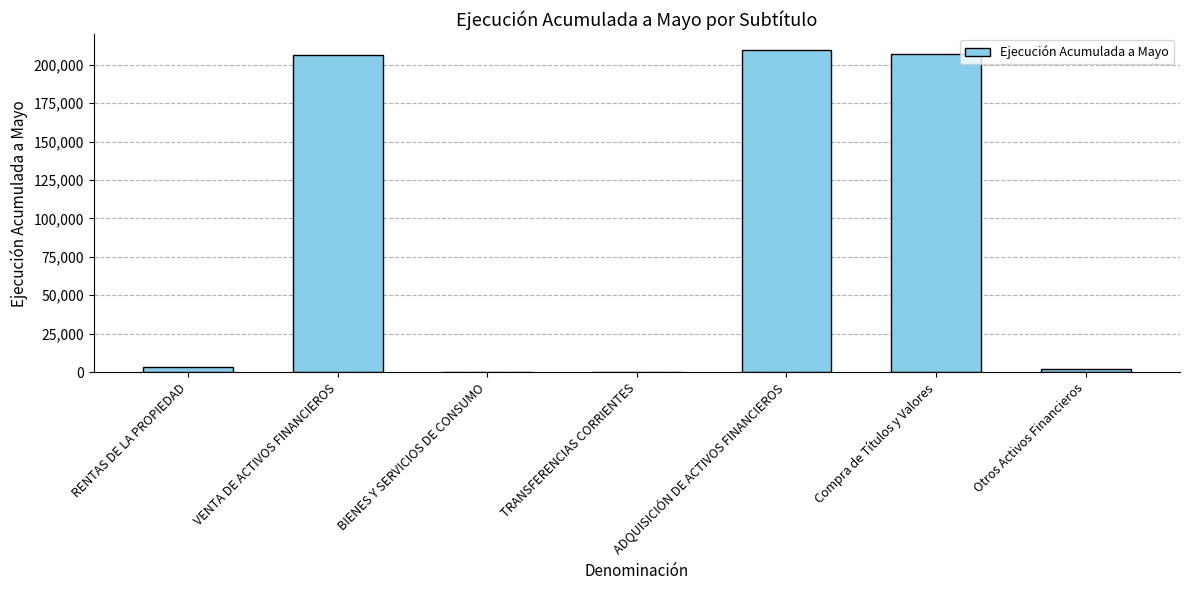

The chart shows a value of 106623 at TRANSFERENCIAS CORRIENTES. True or false?

False